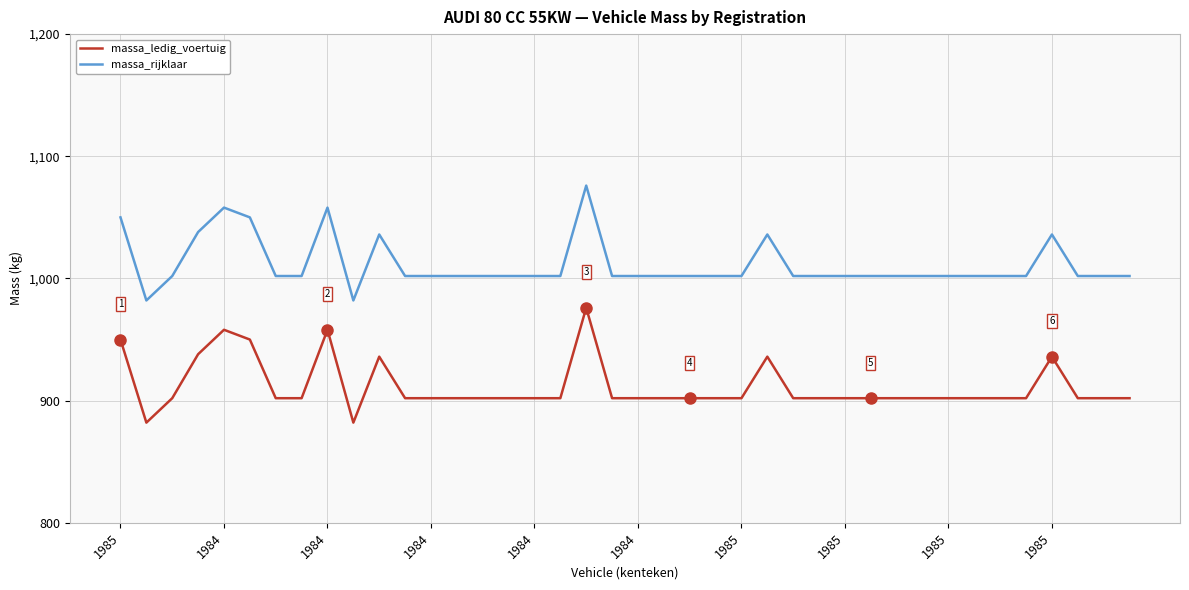

True or false: massa_ledig_voertuig and massa_rijklaar intersect in this chart.

False